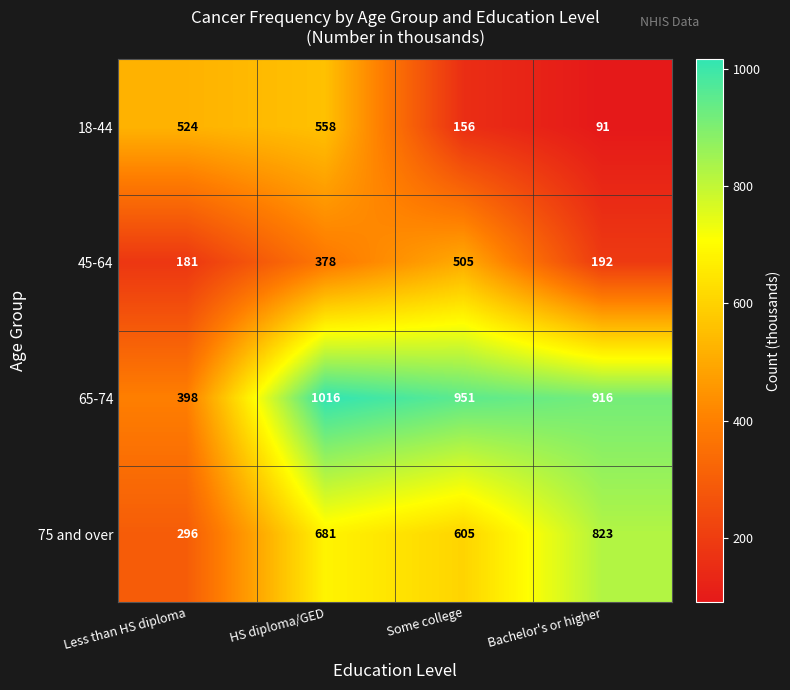

Reading right to left, transcribe all the data shown in this chart.

18-44: 91	156	558	524
45-64: 192	505	378	181
65-74: 916	951	1016	398
75 and over: 823	605	681	296